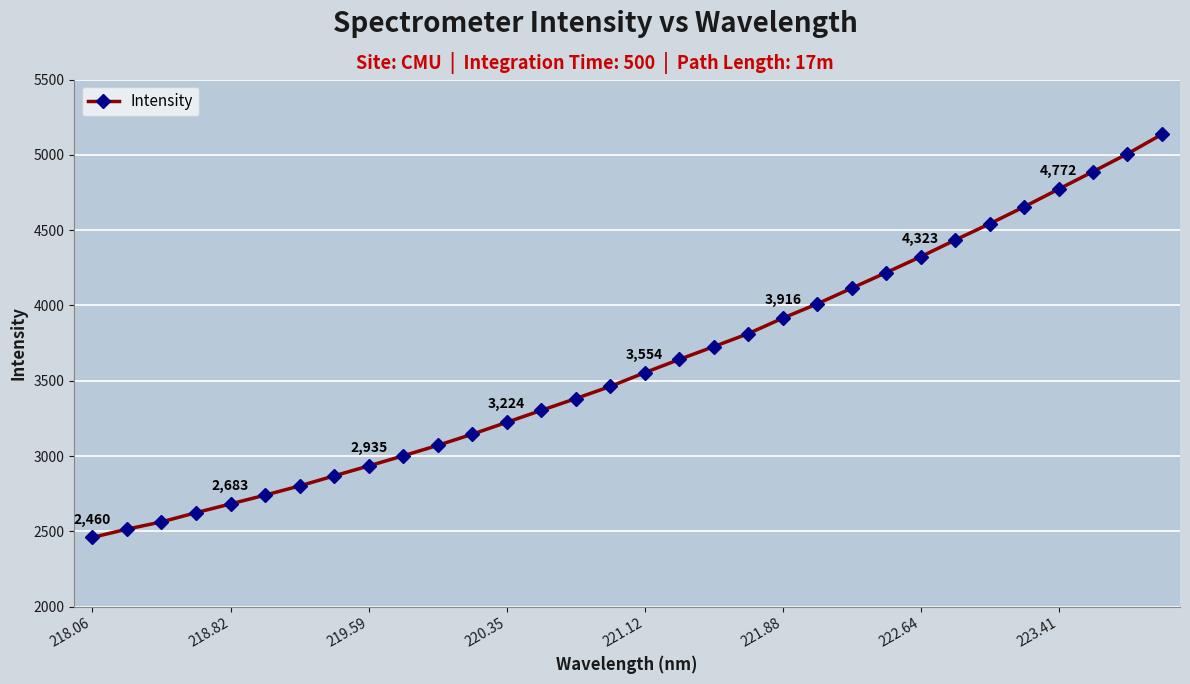

What is the value of the 9th point from the left?

2934.9